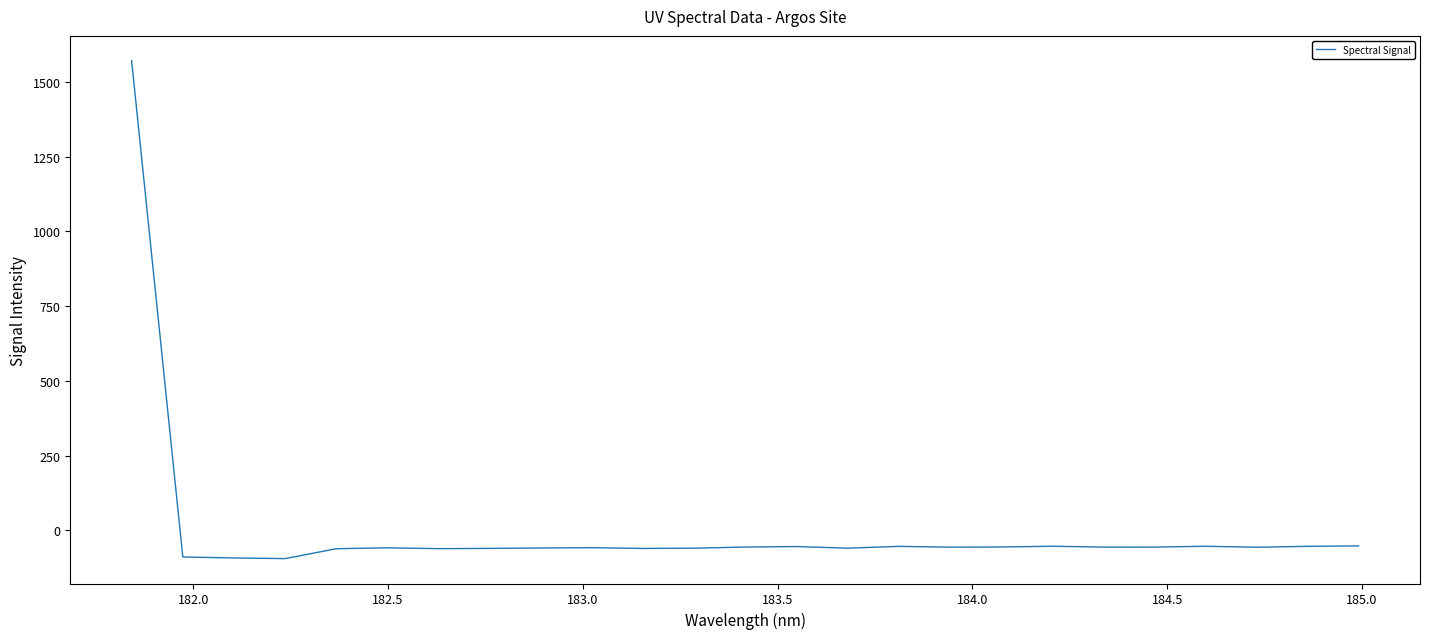

What is the smallest value displayed?

-94.9